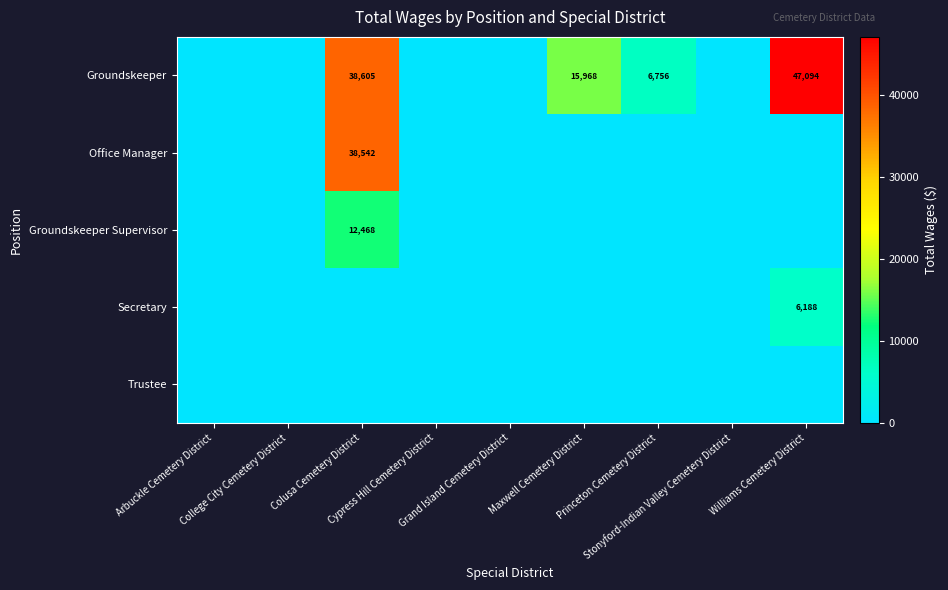

Is it true that Office Manager equals -16674 at Stonyford-Indian Valley Cemetery District?

False